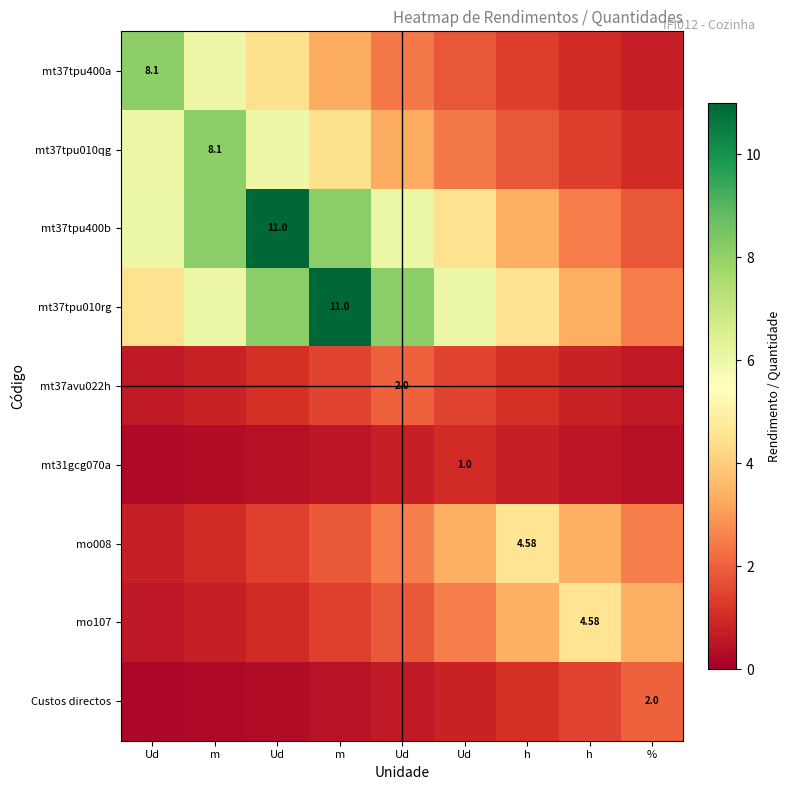

Where is mt37tpu400a nearest to the value 4?

Ud